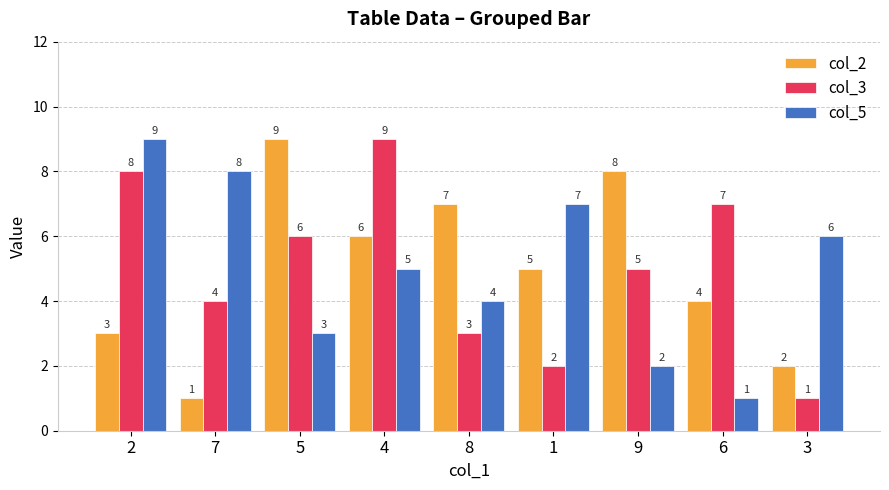

What is the spread (max minus min) of values at 7?

7